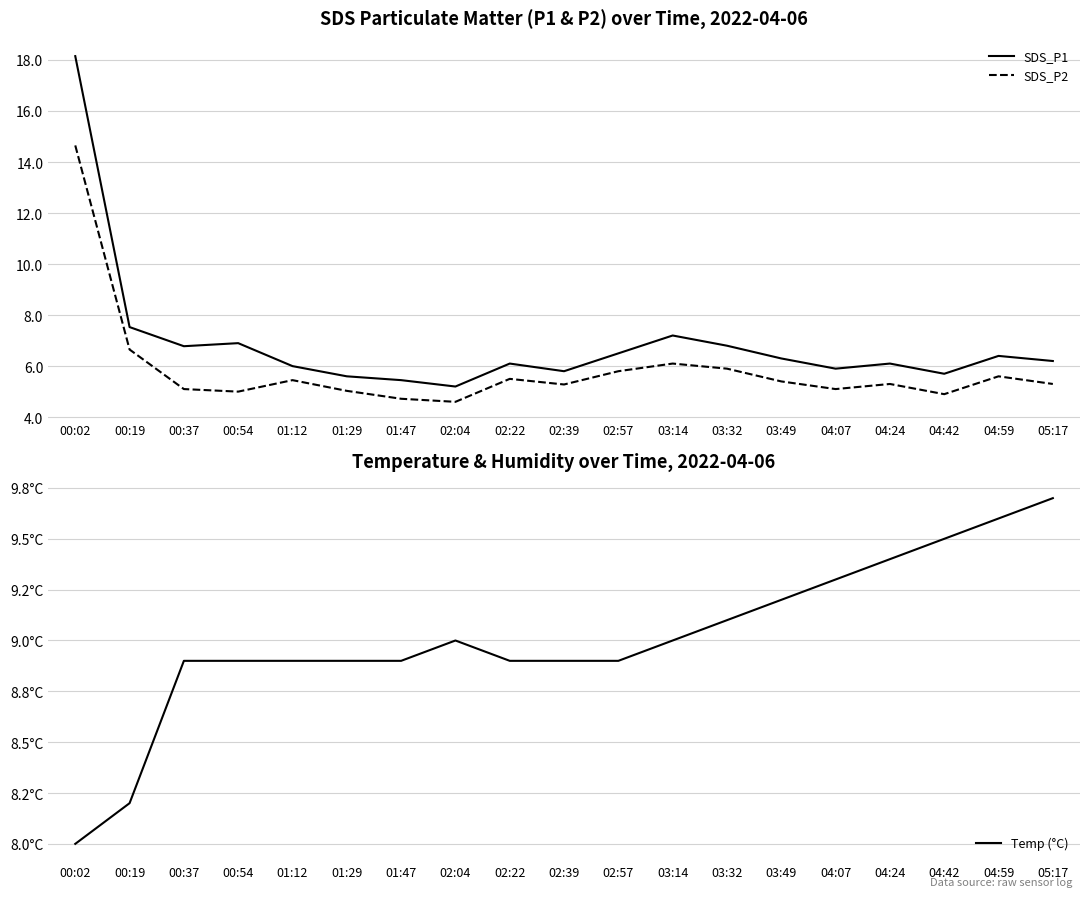

What is the spread (max minus min) of values at 04:24?

4.1